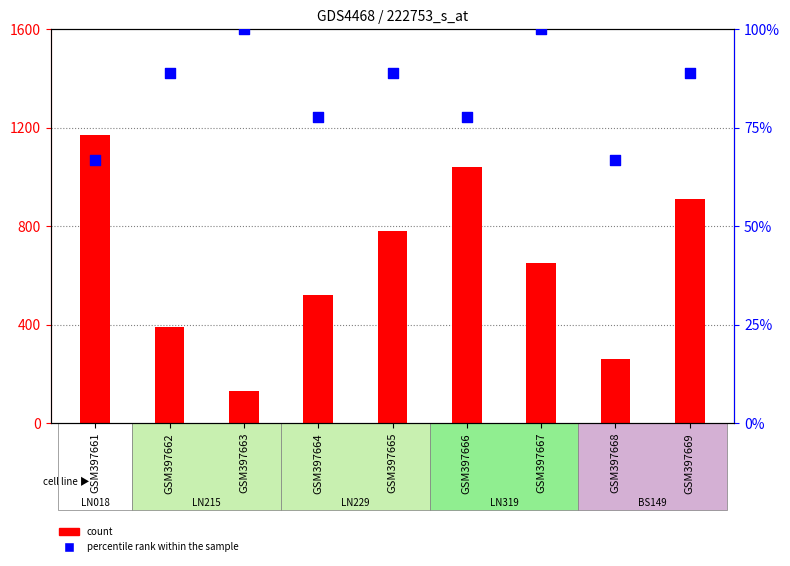

Which series reaches the minimum Y coordinate?

percentile rank within the sample